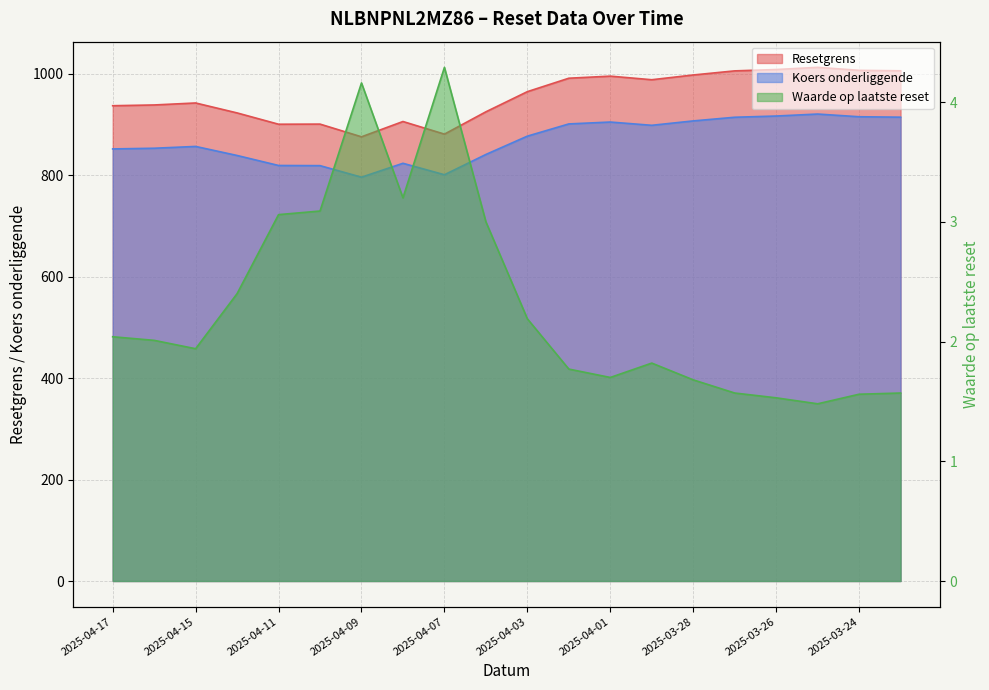

Reading left to right, extract all data points from this chart.

Resetgrens: 2025-04-17=937.4	2025-04-16=938.9	2025-04-15=942.8	2025-04-14=923.2	2025-04-11=900.9	2025-04-10=901.2	2025-04-09=876.1	2025-04-08=906.3	2025-04-07=881.4	2025-04-04=925.4	2025-04-03=965.2	2025-04-02=991.7	2025-04-01=995.8	2025-03-31=988.7	2025-03-28=998.1	2025-03-27=1006.1	2025-03-26=1008.8	2025-03-25=1013.1	2025-03-24=1007.2	2025-03-21=1006.3
Koers onderliggende: 2025-04-17=852.2	2025-04-16=853.6	2025-04-15=857.1	2025-04-14=839.3	2025-04-11=819.6	2025-04-10=819.2	2025-04-09=796.5	2025-04-08=823.9	2025-04-07=801.3	2025-04-04=841.3	2025-04-03=877.4	2025-04-02=901.5	2025-04-01=905.2	2025-03-31=898.8	2025-03-28=907.5	2025-03-27=914.7	2025-03-26=917.1	2025-03-25=921.0	2025-03-24=915.7	2025-03-21=914.8
Waarde op laatste reset: 2025-04-17=2.0	2025-04-16=2.0	2025-04-15=1.9	2025-04-14=2.4	2025-04-11=3.1	2025-04-10=3.1	2025-04-09=4.2	2025-04-08=3.2	2025-04-07=4.3	2025-04-04=3.0	2025-04-03=2.2	2025-04-02=1.8	2025-04-01=1.7	2025-03-31=1.8	2025-03-28=1.7	2025-03-27=1.6	2025-03-26=1.5	2025-03-25=1.5	2025-03-24=1.6	2025-03-21=1.6